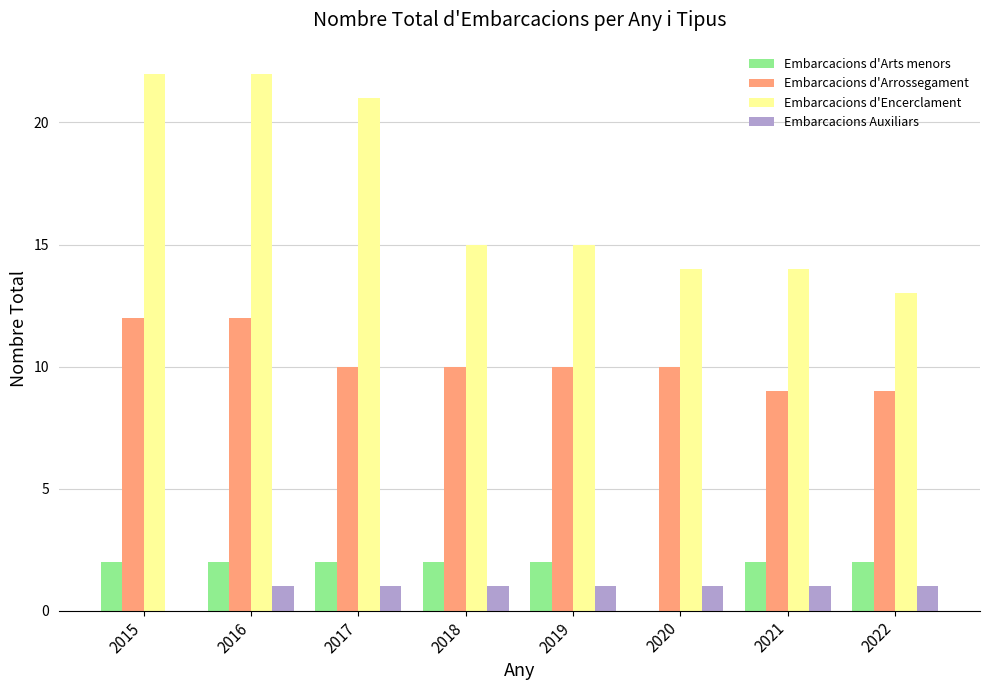

True or false: Embarcacions d'Arrossegament has a value of 19 at 2015.

False